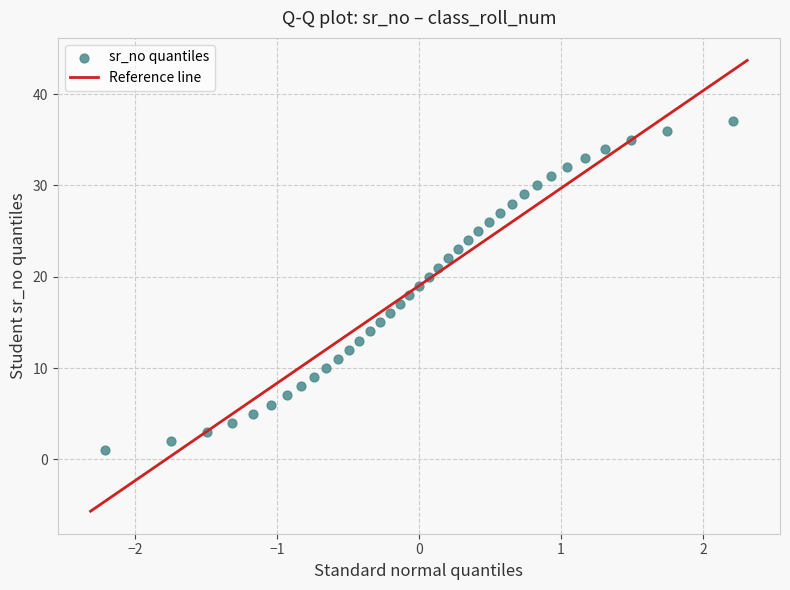

What is the range of Y values (max minus min)?

36